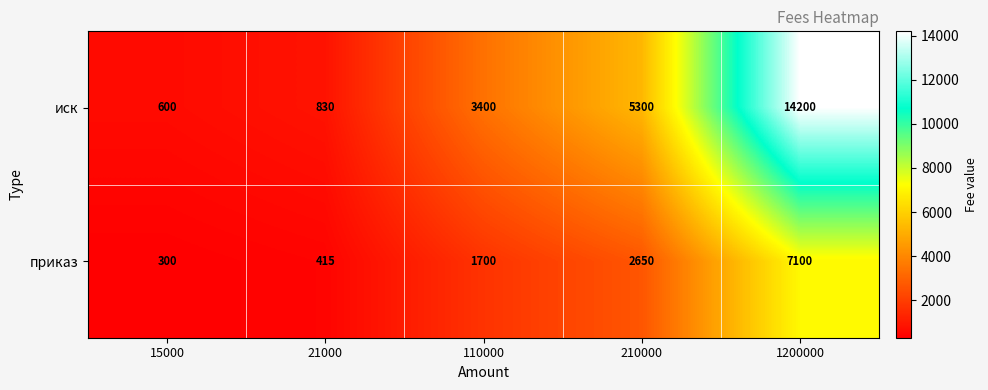

Which category has the lowest value across all series?

15000